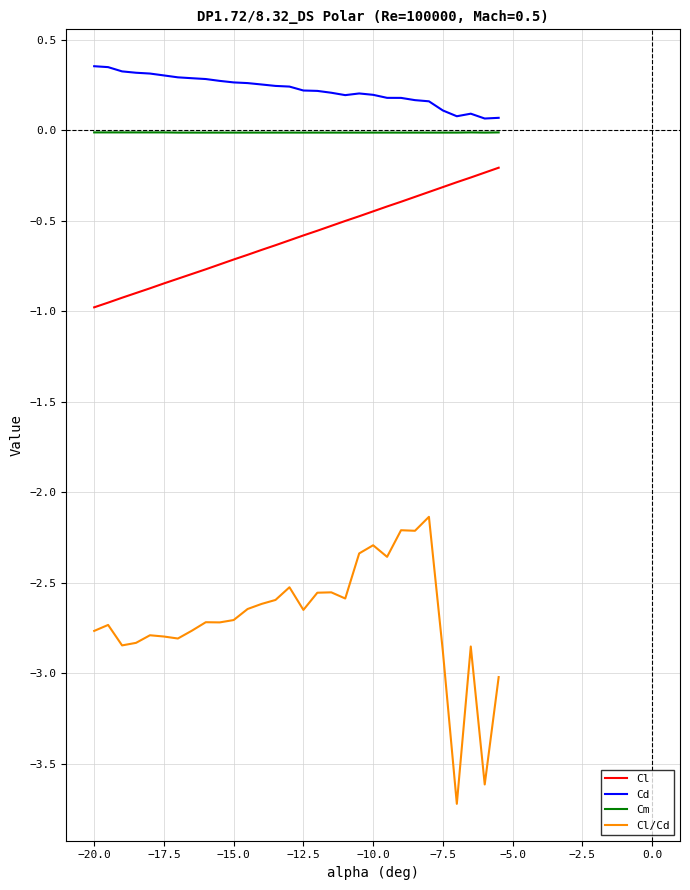

In Cl/Cd, how many points are higher than both neighbors (excluding endpoints)?

9